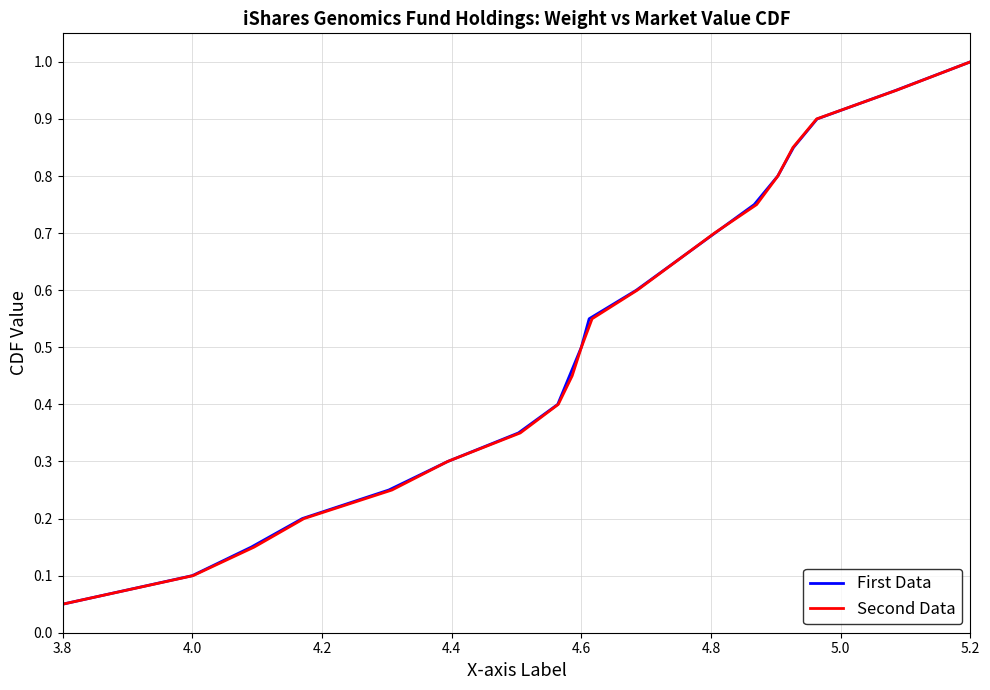

What is the difference between the maximum and minimum values in the Second Data series?

0.9